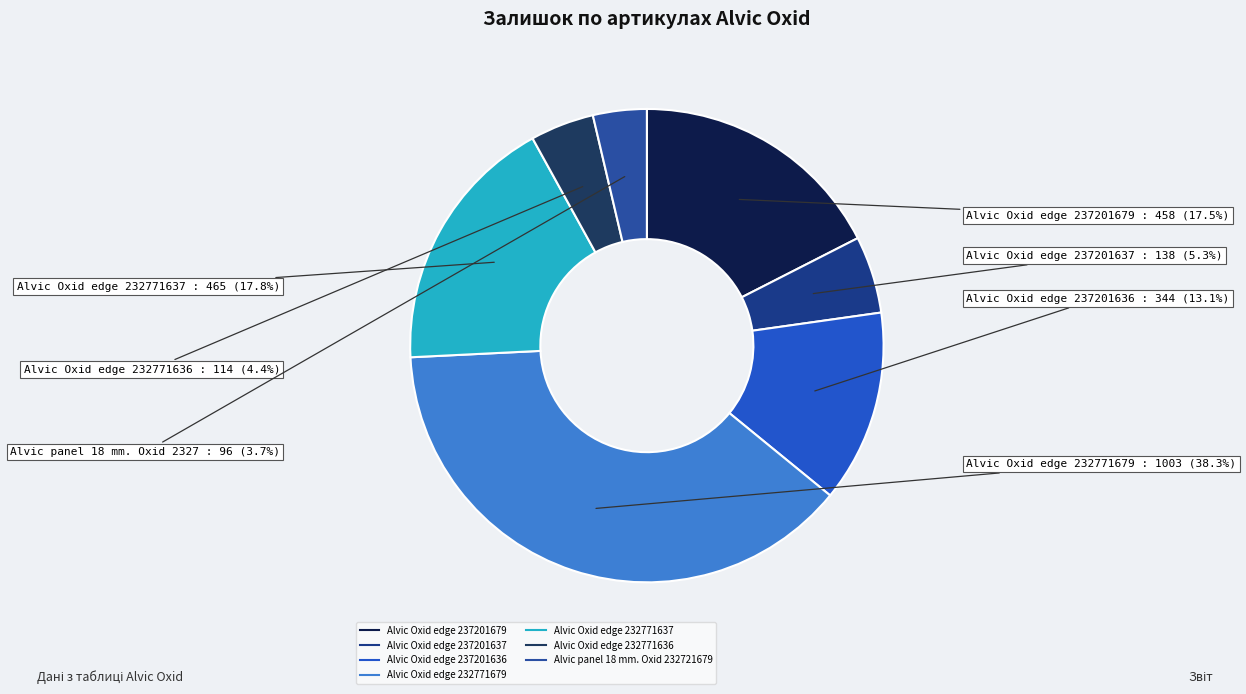

Is there a majority slice in this chart?

No